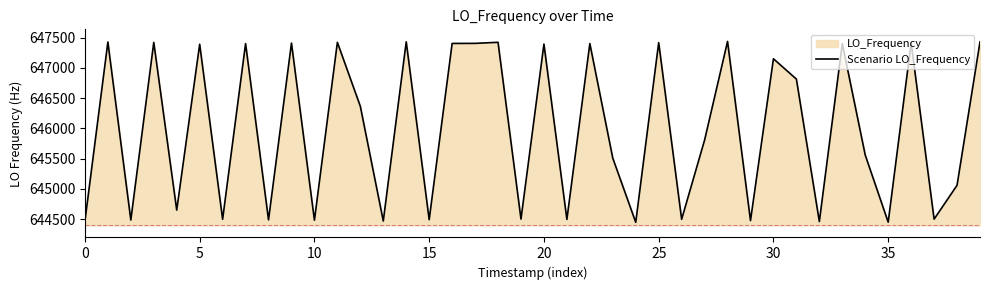

What is the minimum value shown in the chart?

644448.1